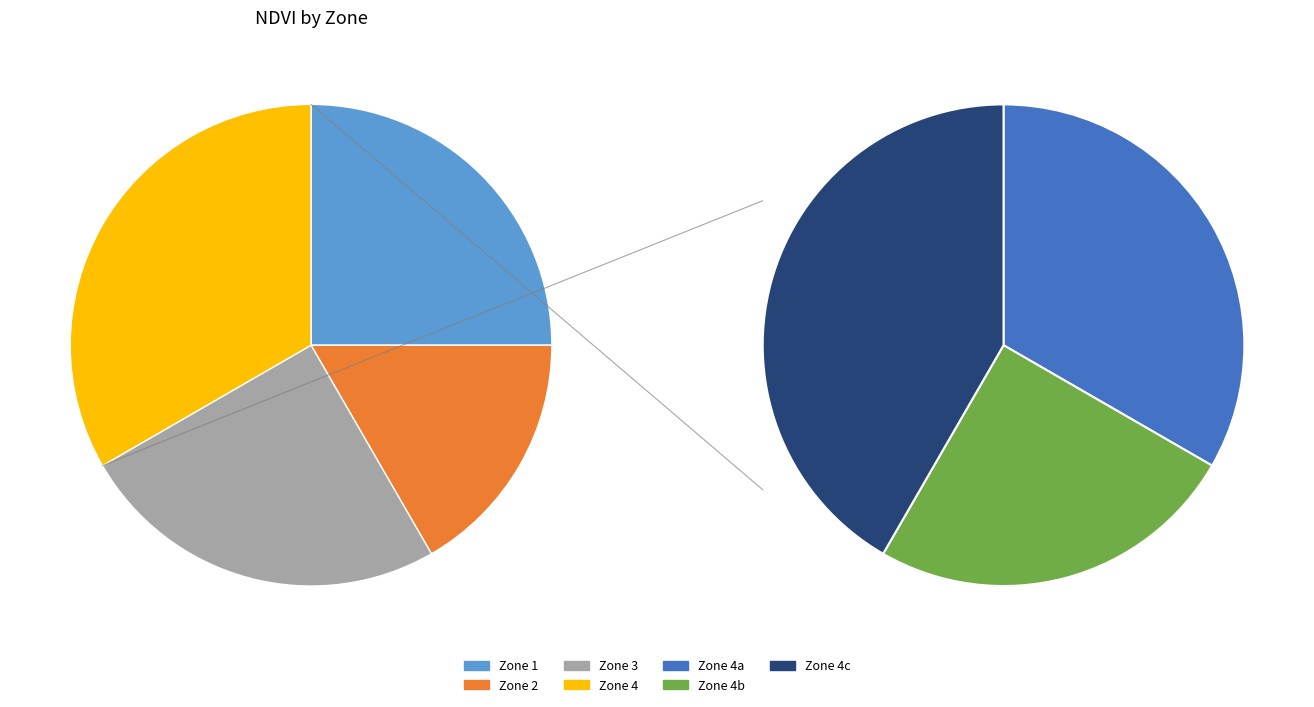

Which has a higher value, Zone 3 or Zone 2?

Zone 3